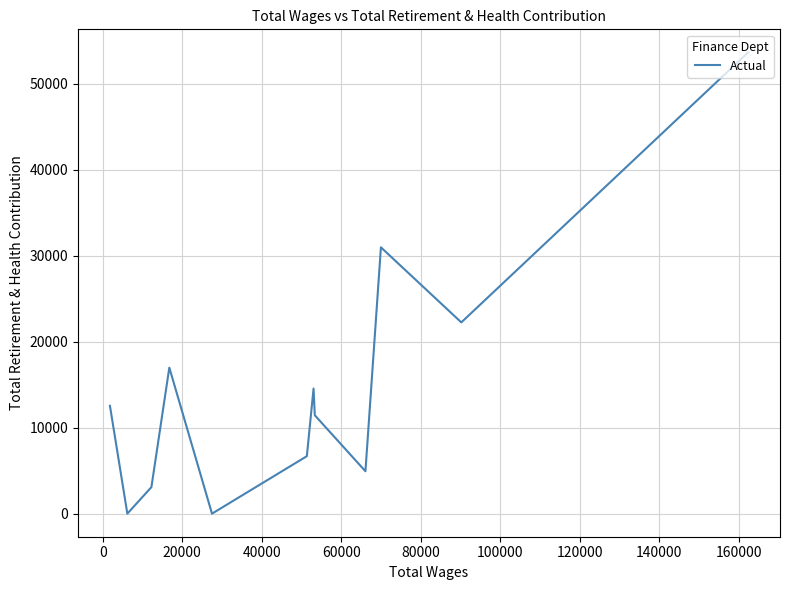

Count the number of categories in the chart.

12